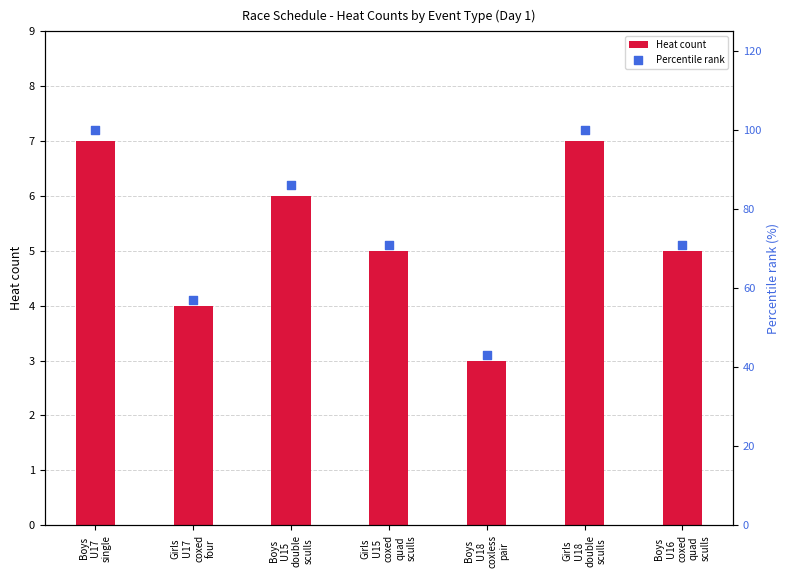

What is the total value across all series at Boys
U18
coxless
pair?

46